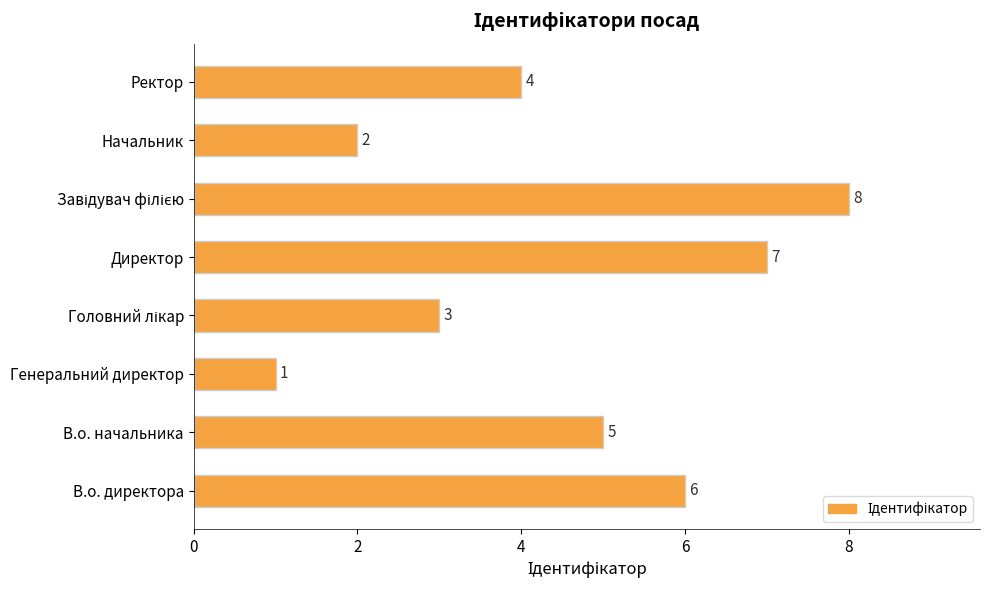

What is the difference between the second highest and minimum values?

6